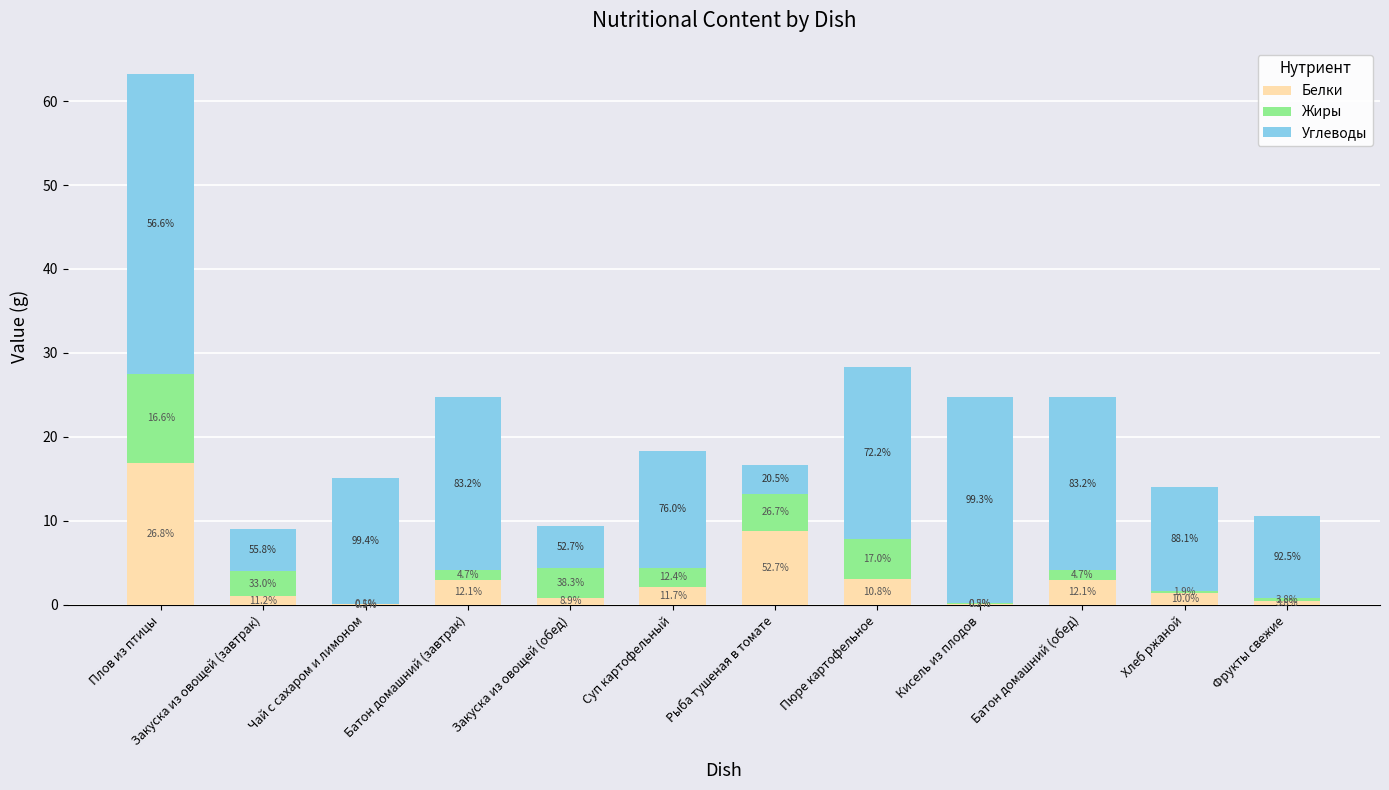

At Плов из птицы, list the series in order from largest to smallest.

Углеводы, Белки, Жиры